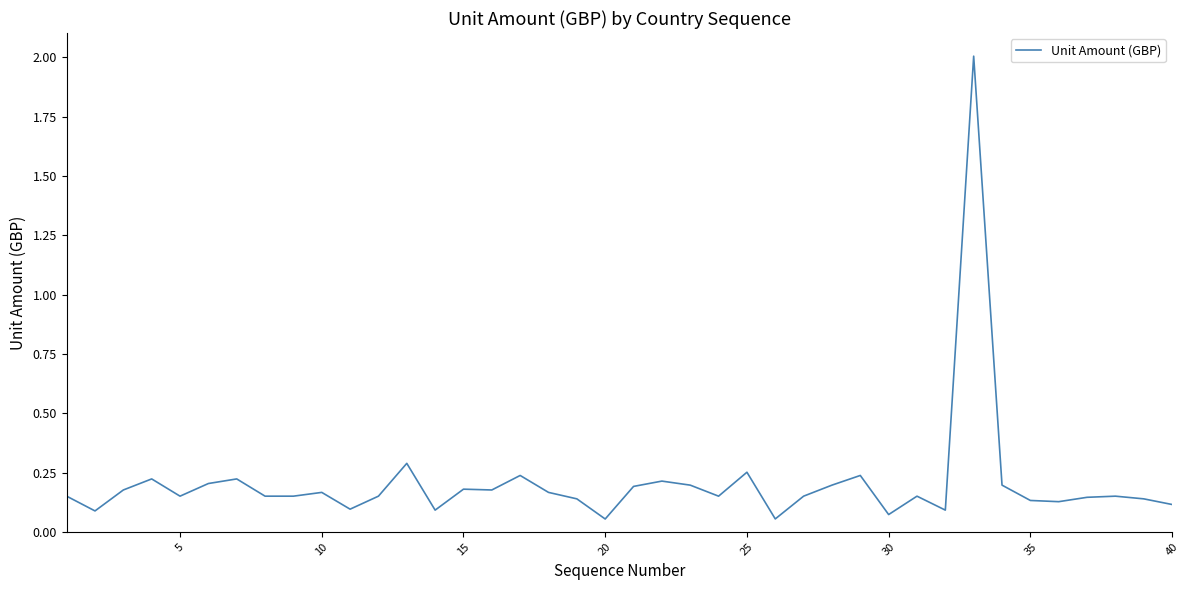

What is the difference between the maximum and minimum values?

2.0